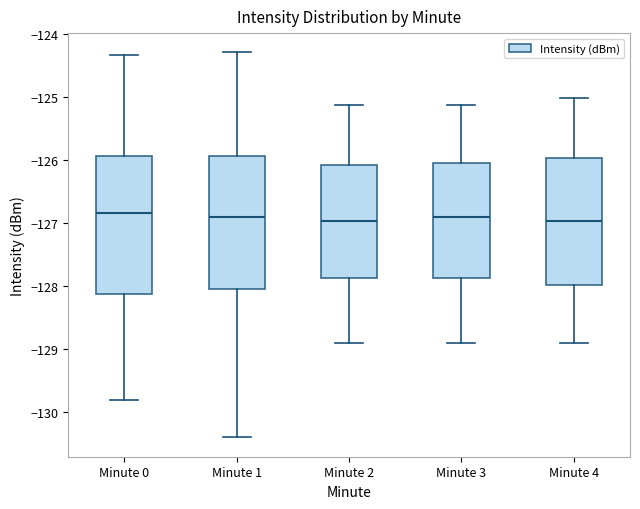

Reading left to right, transcribe this box plot: for each box, give where its median line is, the range the box spans, and where its two whiskers end, as read against the y-axis. The values are not printed on the chart, so give them approximately, as read against the axis.

Minute 0: median -126.8, box -128.1 to -125.9, whiskers -129.8 to -124.3
Minute 1: median -126.9, box -128.0 to -125.9, whiskers -130.4 to -124.3
Minute 2: median -127.0, box -127.9 to -126.1, whiskers -128.9 to -125.1
Minute 3: median -126.9, box -127.9 to -126.0, whiskers -128.9 to -125.1
Minute 4: median -127.0, box -128.0 to -126.0, whiskers -128.9 to -125.0